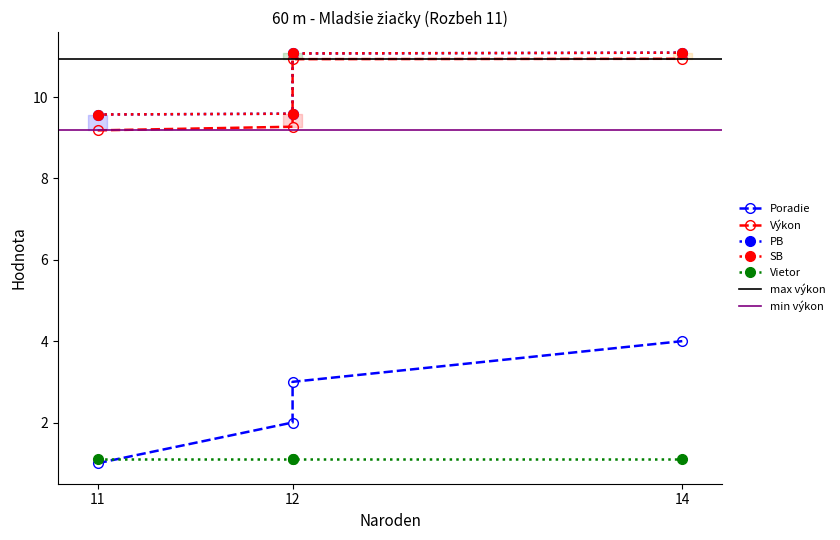

List the labels in order of SB value, largest first.

14, 12, 12, 11